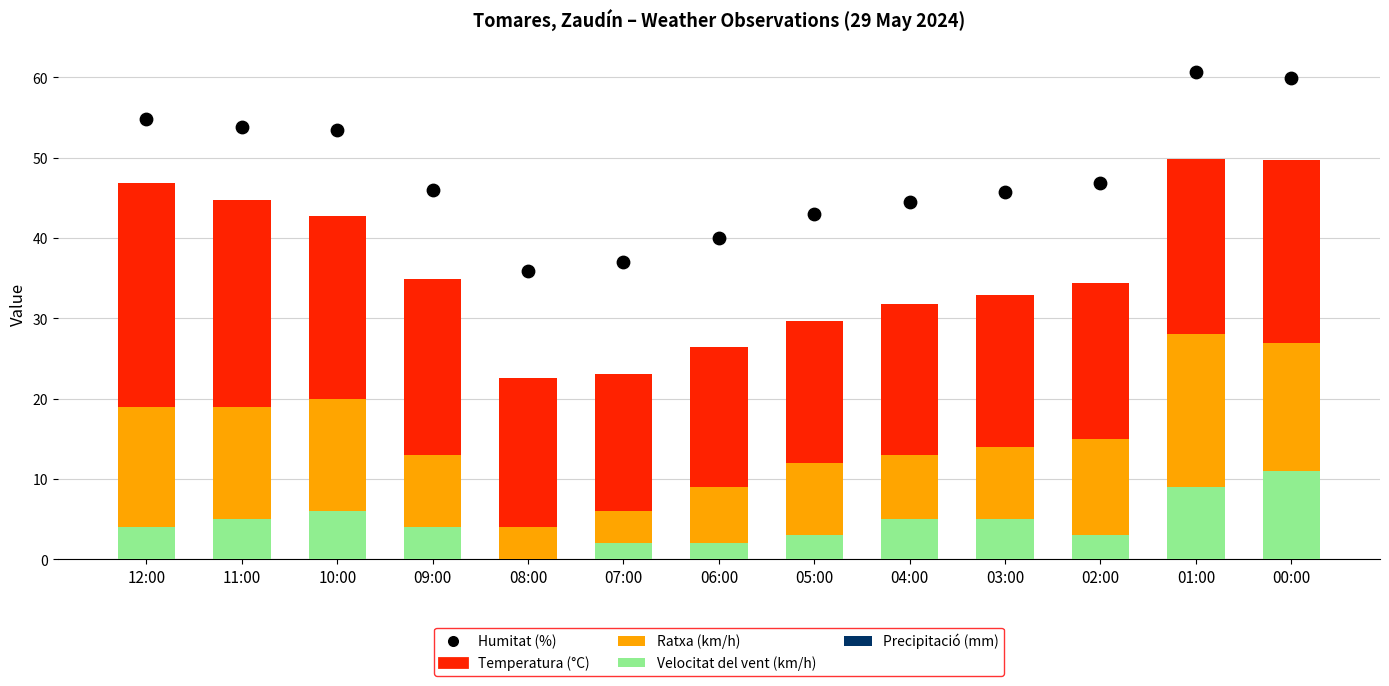

At how many categories does at least one series exceed 40?

10